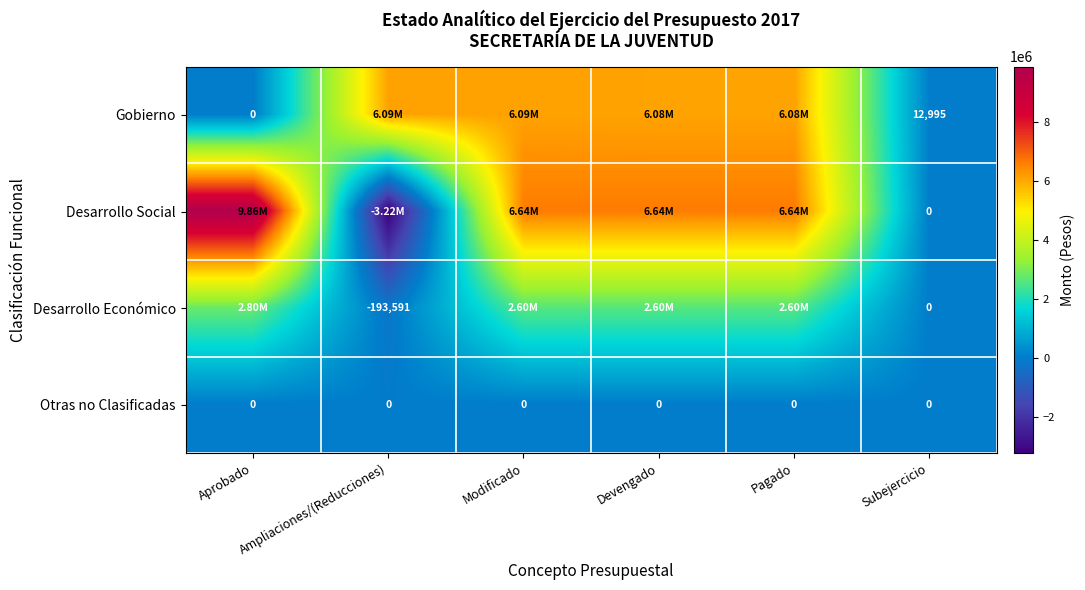

How many values in the Desarrollo Económico series are below 2601865?

2